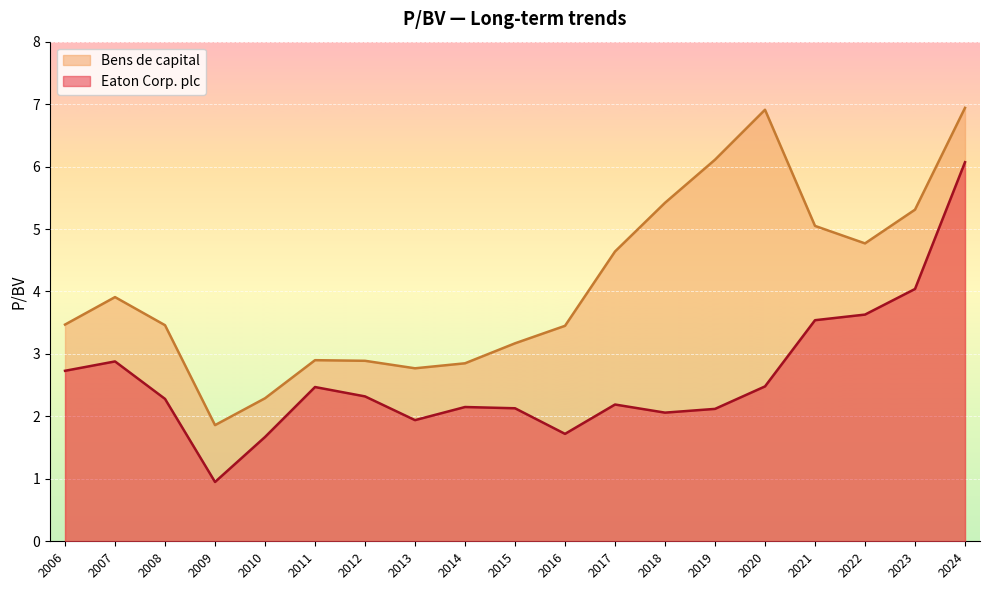

Where does the Eaton Corp. plc series first go above 2?

2006